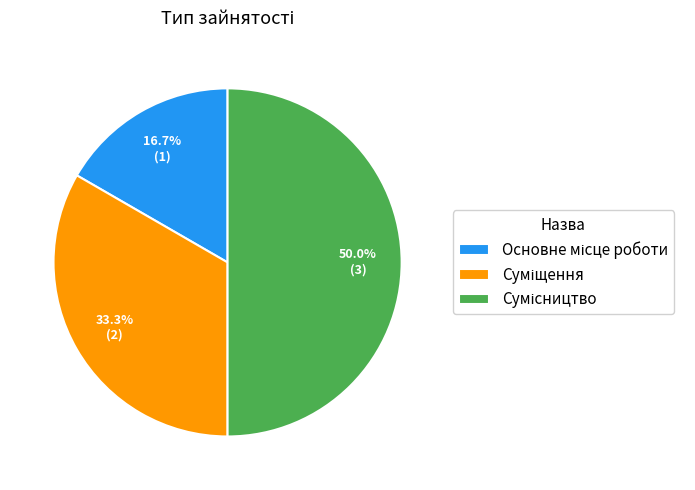

Count the number of slices in the pie.

3